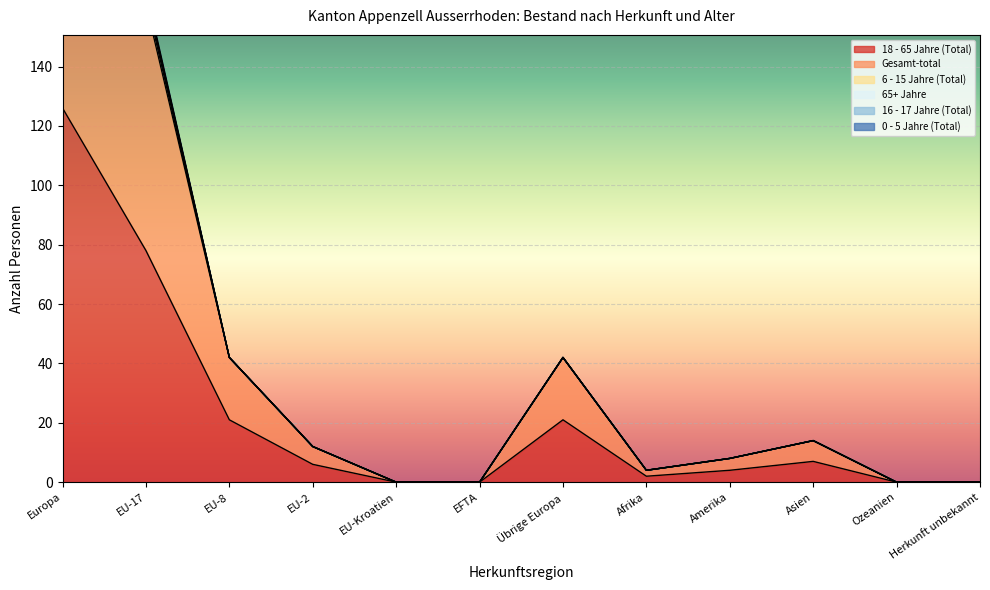

Which series has the largest total across all categories?

Gesamt-total